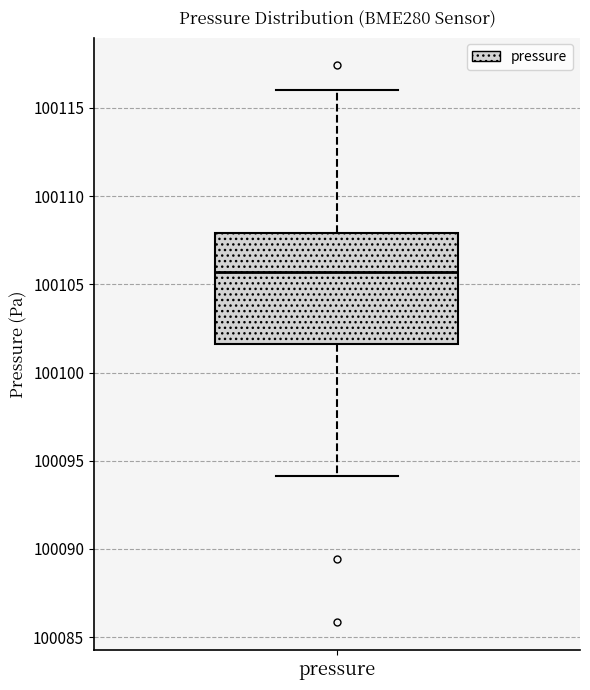

Read this box plot against the y-axis: the position of the median line, the range covered by the box, and the ends of both whiskers. The values are not printed on the chart, so give them approximately, as read against the axis.

median 100105.5, box 100101.5 to 100108.0, whiskers 100094.0 to 100116.0